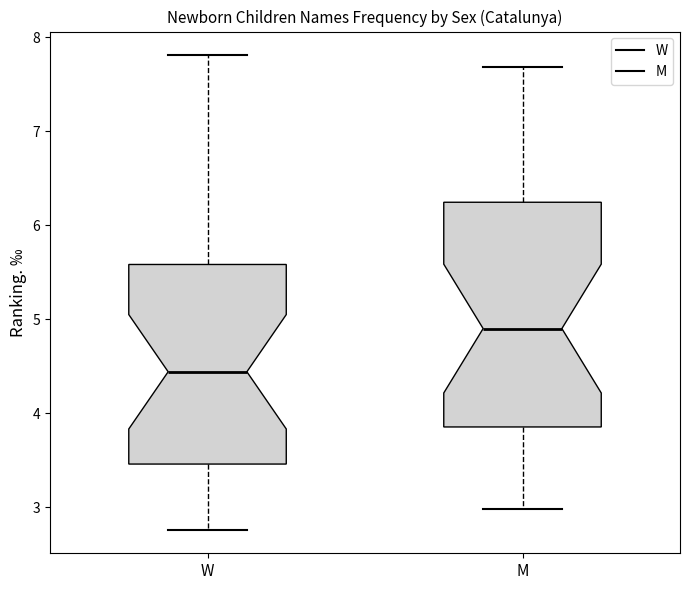

Which box's median line is the highest?

M